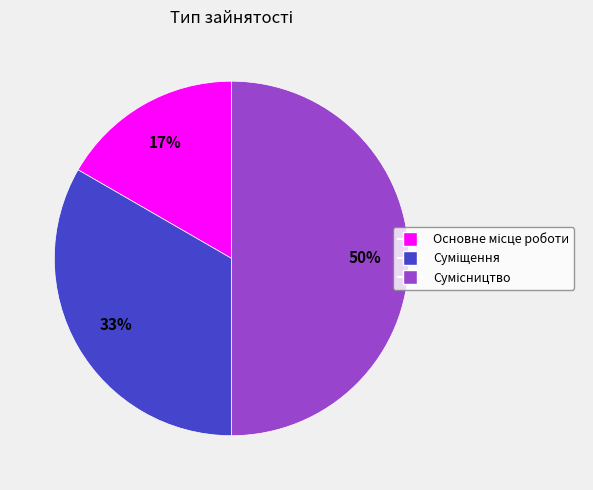

To the nearest percent, what is the difference between the largest and smallest slice percentages?

33%